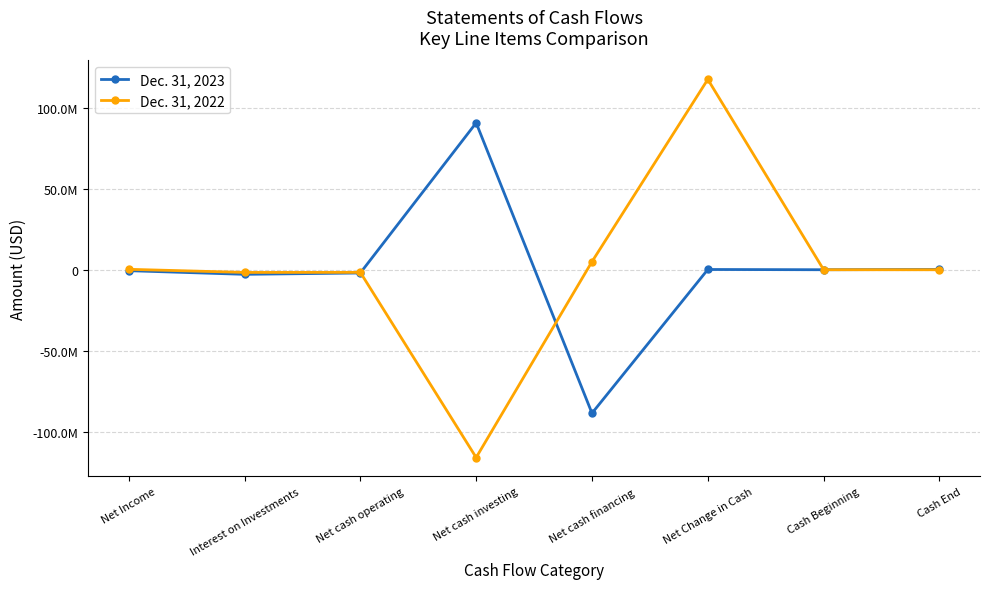

What are all the series names shown in the legend?

Dec. 31, 2023, Dec. 31, 2022